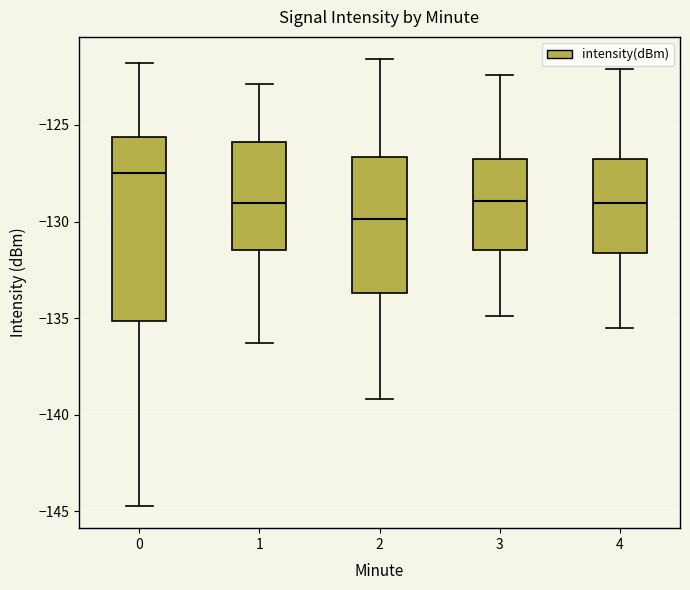

Reading left to right, read every box against the y-axis: the position of its median line, the range the box covers, and the ends of its whiskers. The values are not printed on the chart, so give them approximately, as read against the axis.

0: median -127.5, box -135.0 to -125.5, whiskers -144.5 to -122.0
1: median -129.0, box -131.5 to -126.0, whiskers -136.5 to -123.0
2: median -130.0, box -133.5 to -126.5, whiskers -139.0 to -121.5
3: median -129.0, box -131.5 to -127.0, whiskers -135.0 to -122.5
4: median -129.0, box -131.5 to -127.0, whiskers -135.5 to -122.0